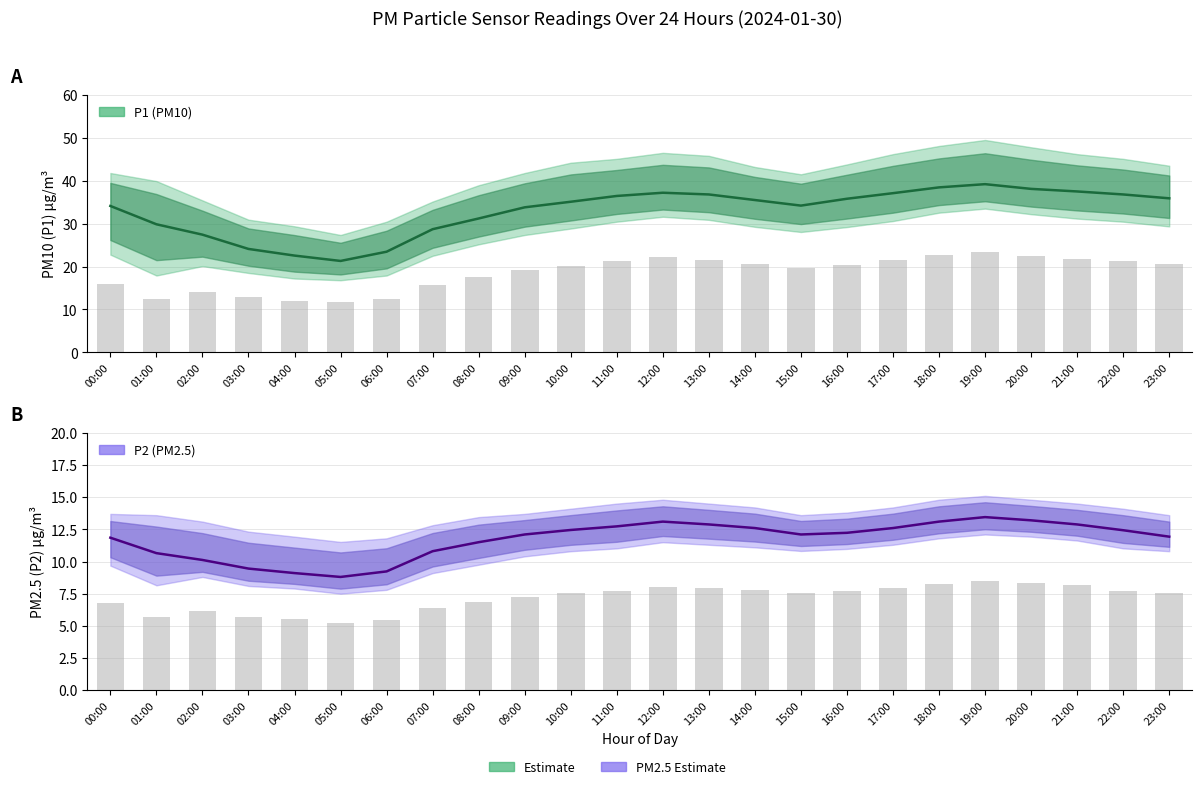

Which has a higher value, 11:00 or 07:00?

11:00